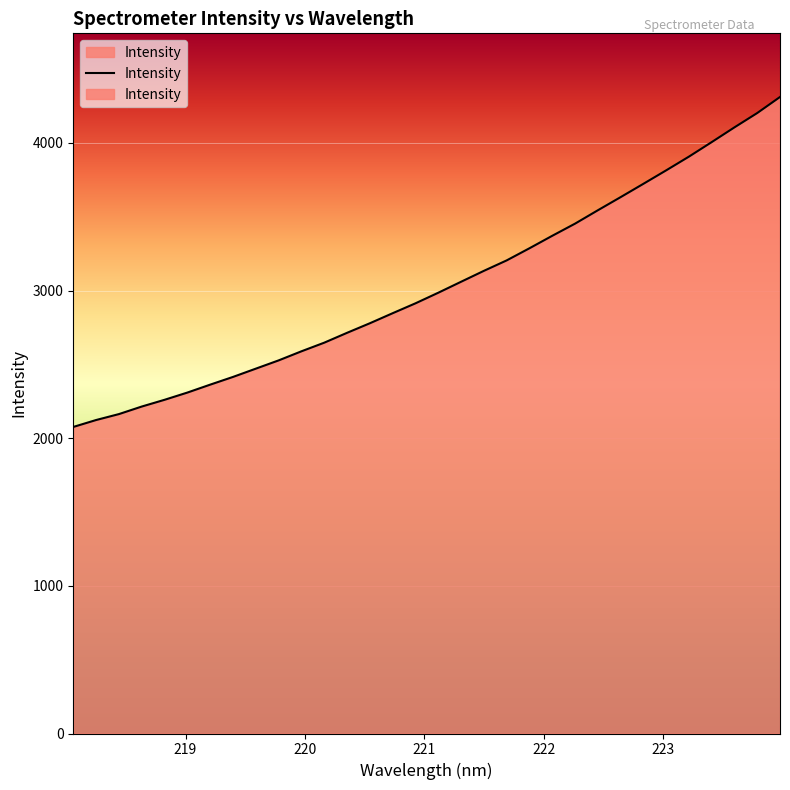

The value at 30 is 6347.7. True or false?

False